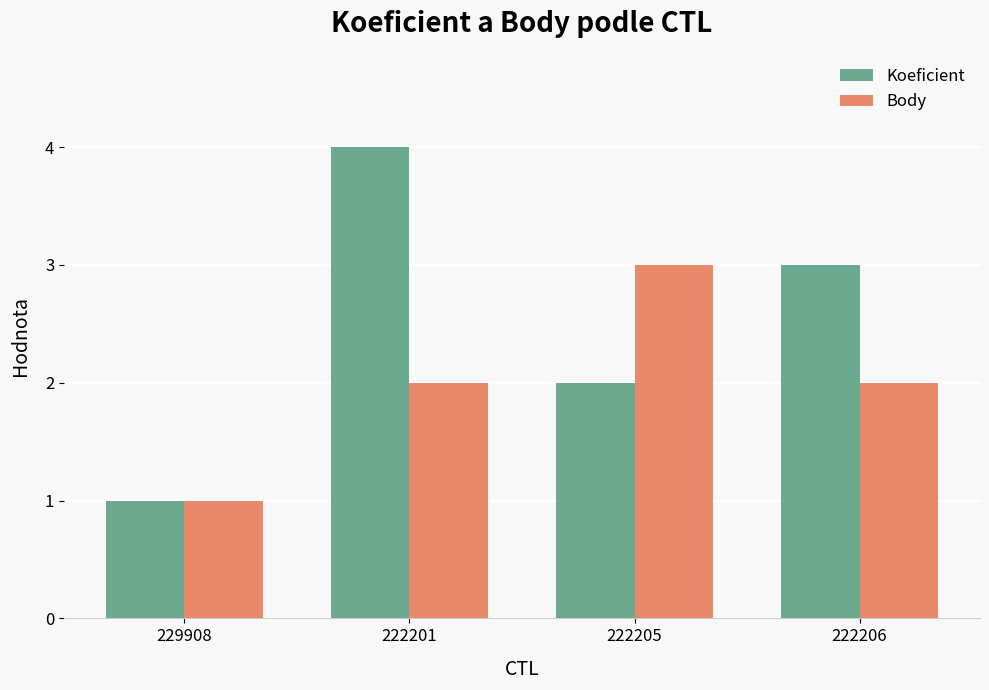

Reading left to right, extract all data points from this chart.

Koeficient: 229908=1	222201=4	222205=2	222206=3
Body: 229908=1	222201=2	222205=3	222206=2